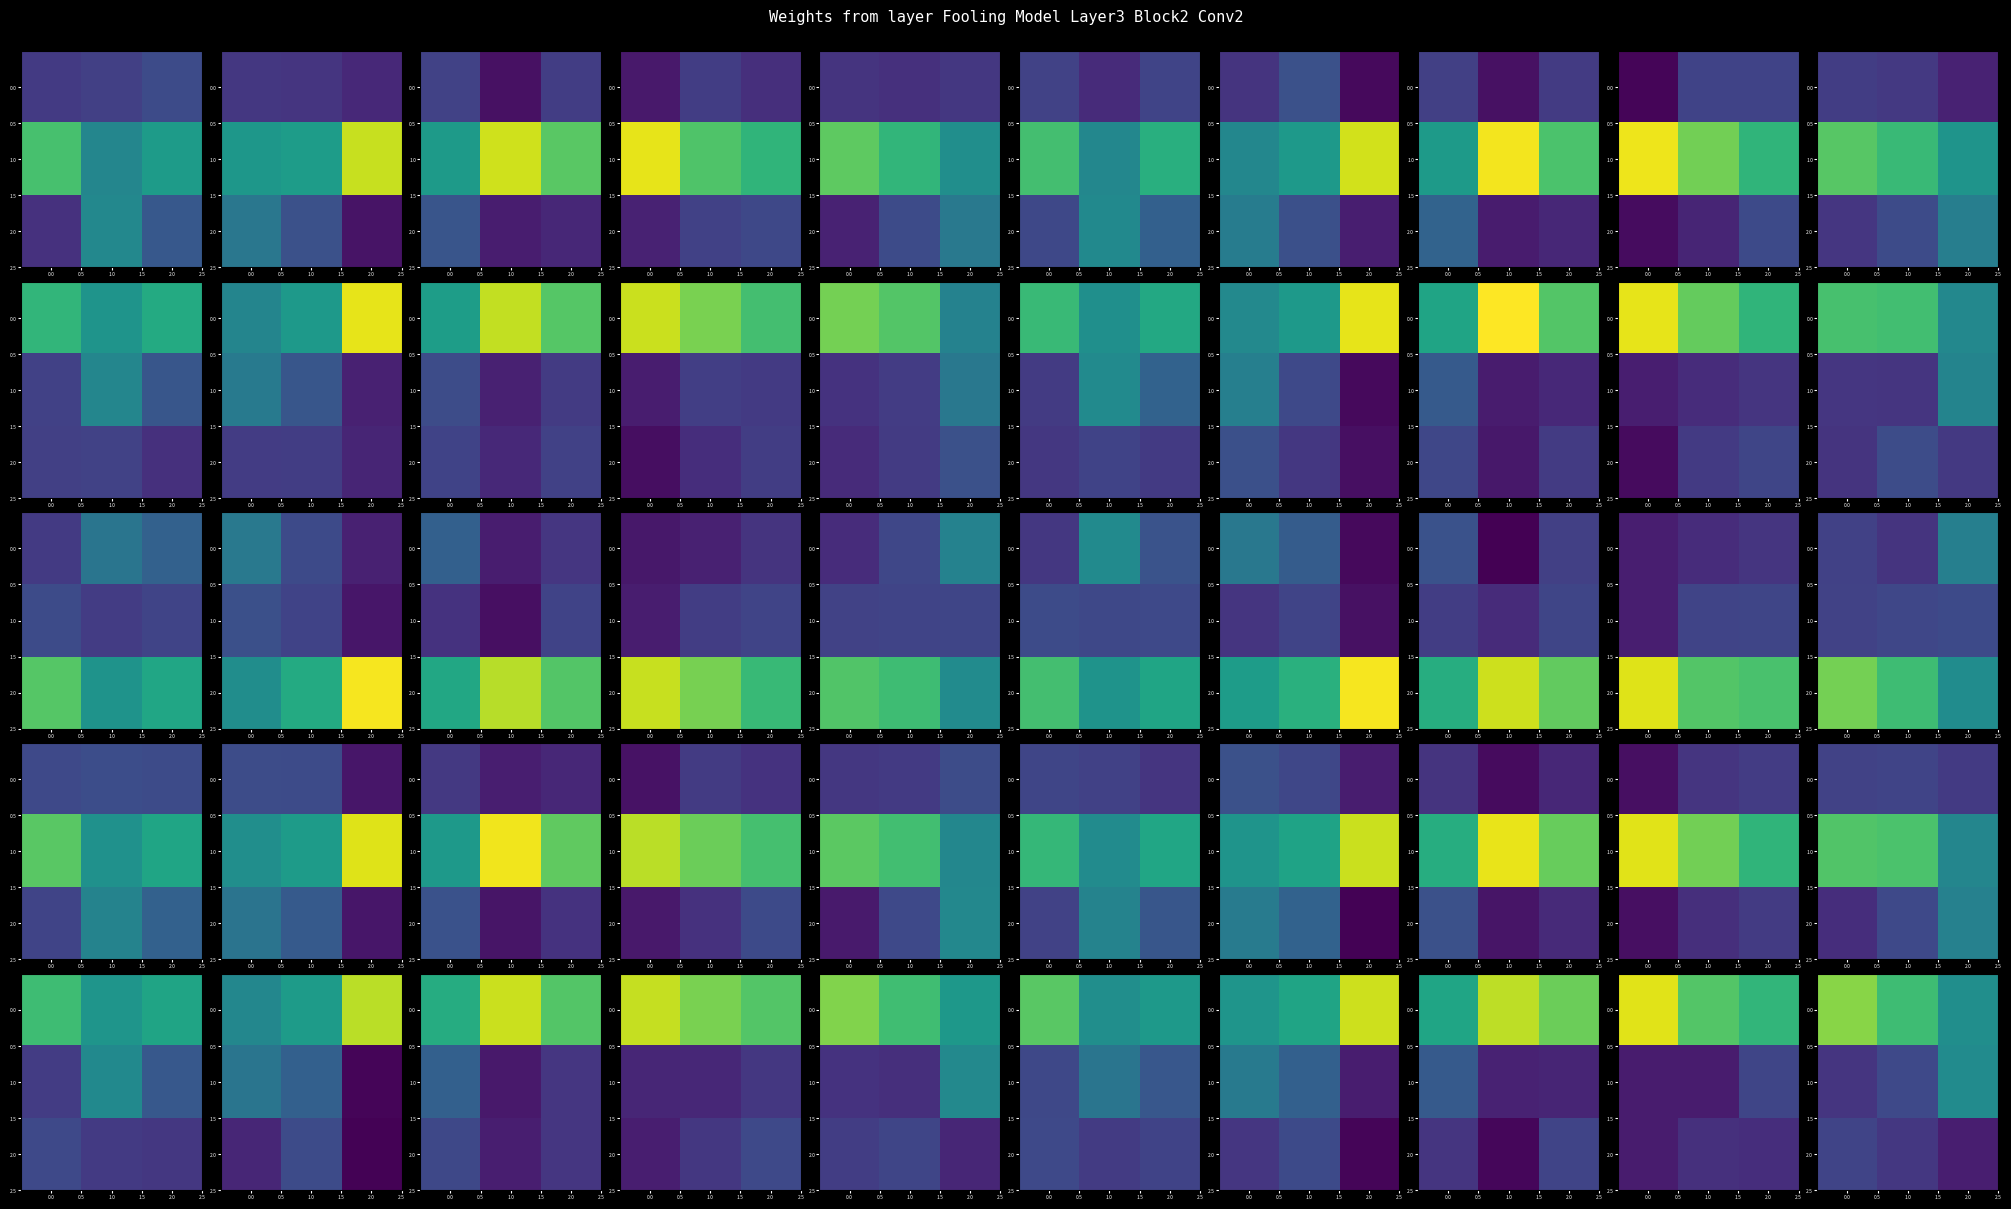

How many values in the 1.0 series exceed 20?

2